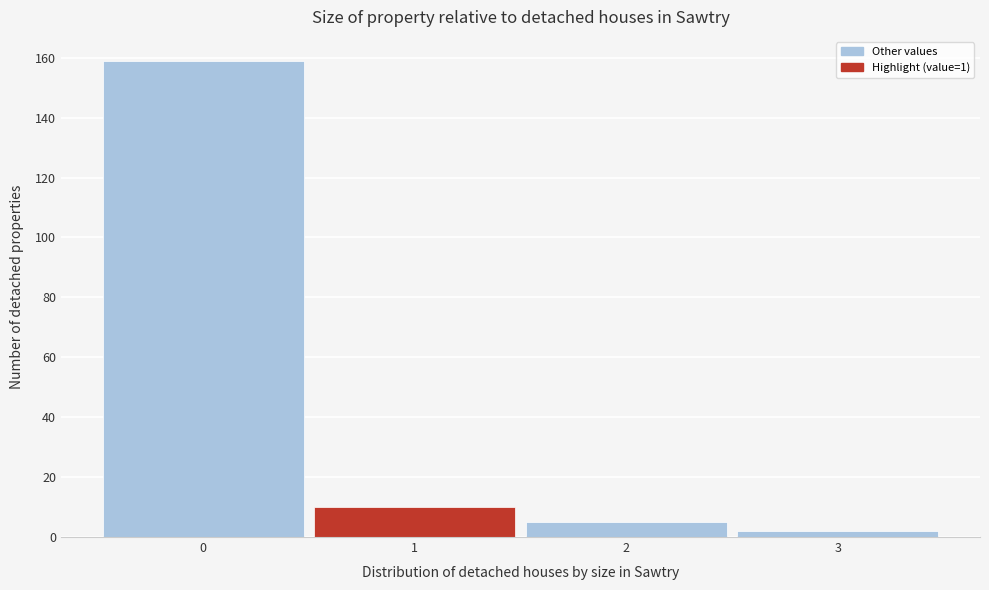

Over which range of the x-axis is the bar tallest?

-0.5 to 0.5